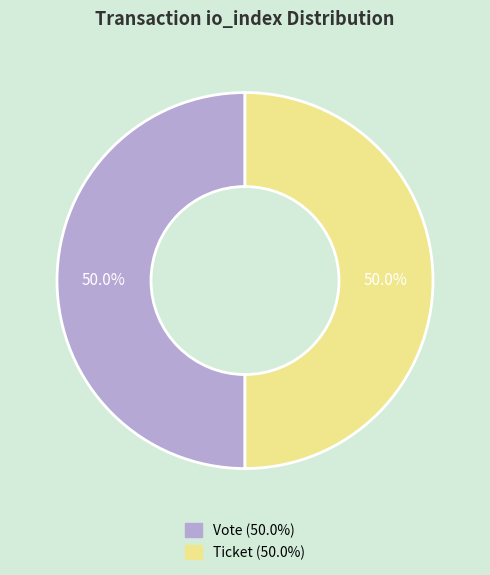

Approximately how many times larger is the value at Ticket compared to Vote?

1.0